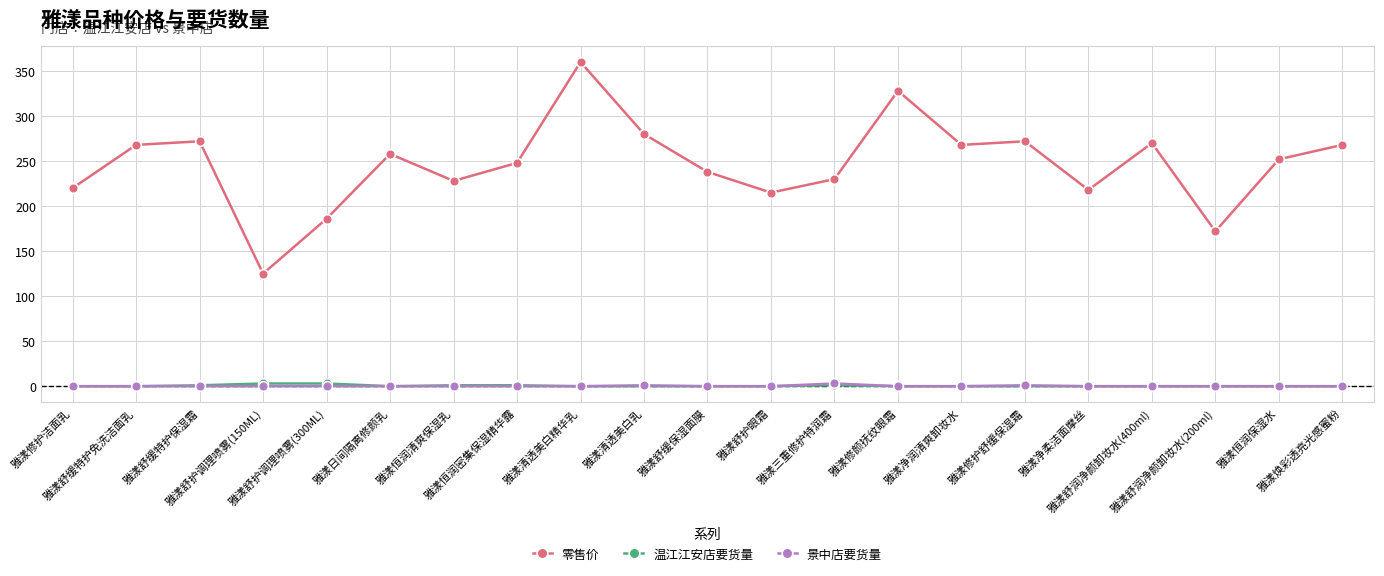

What is the value of the 零售价 point at the 10th from the left?

280